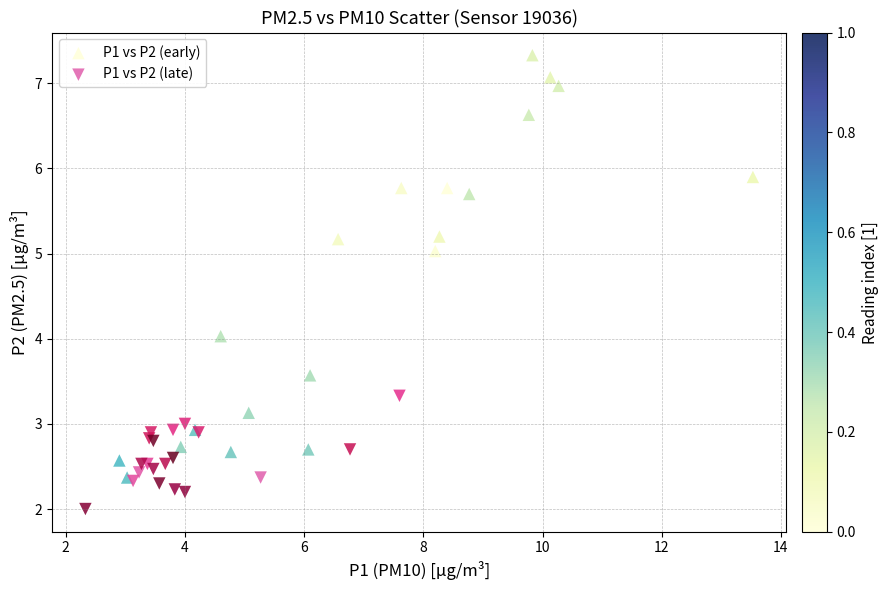

Which series has the widest spread of Y values?

P1 vs P2 (early)